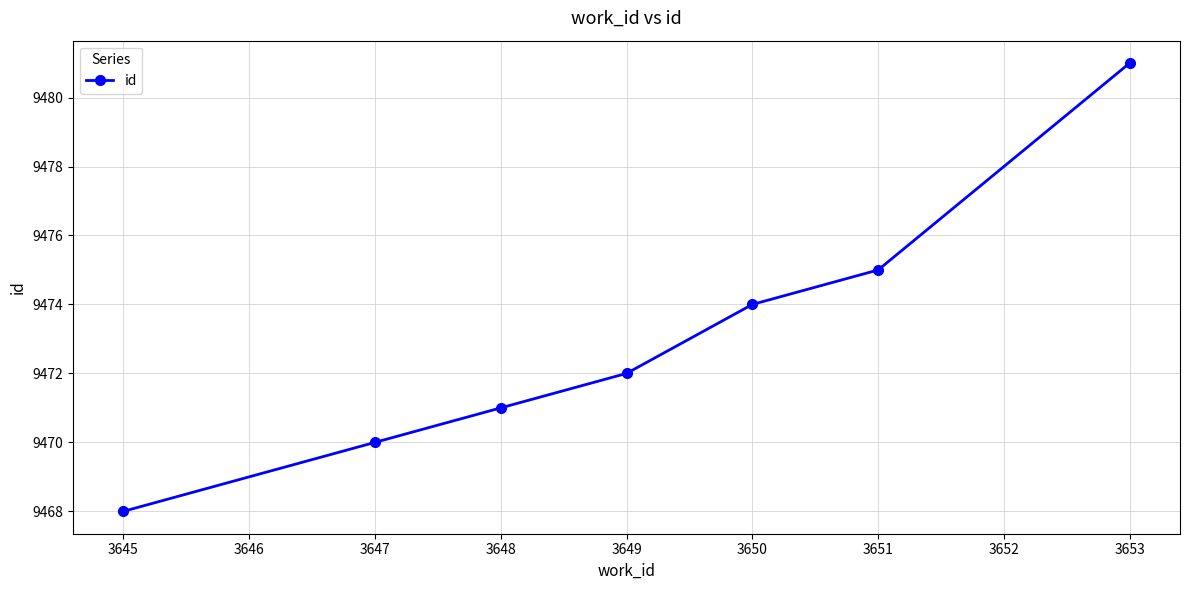

True or false: there are more than 1 points higher than both neighbors.

False